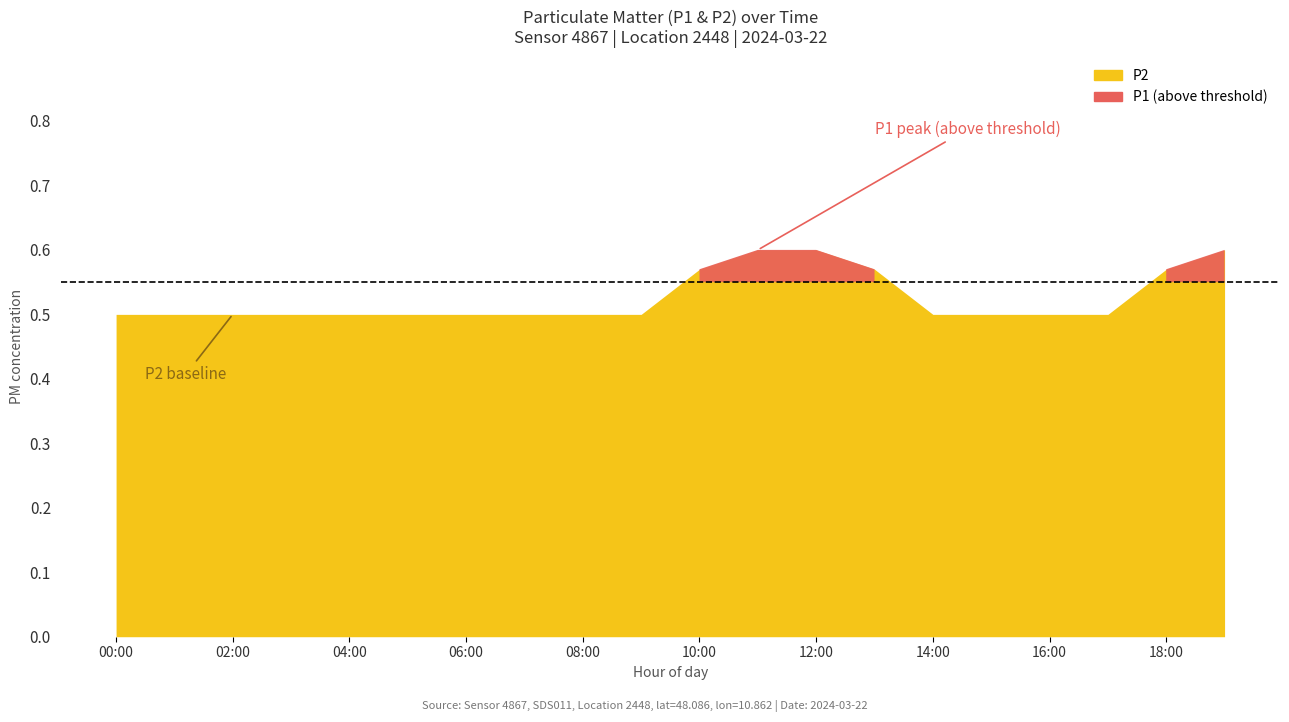

What is the label of the 8th point from the left?

07:00